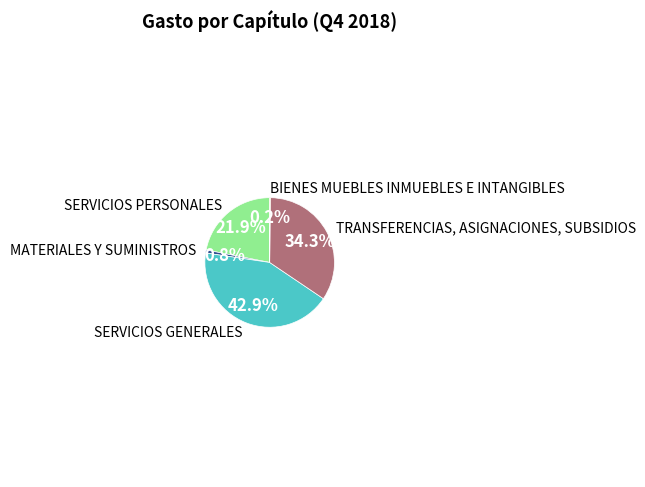

To the nearest percent, what portion does SERVICIOS GENERALES represent?

43%